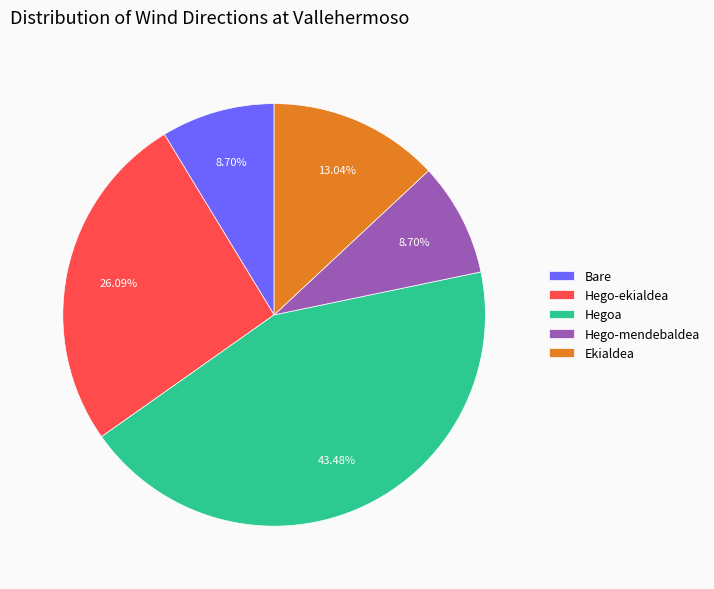

Which slice is the largest?

Hegoa